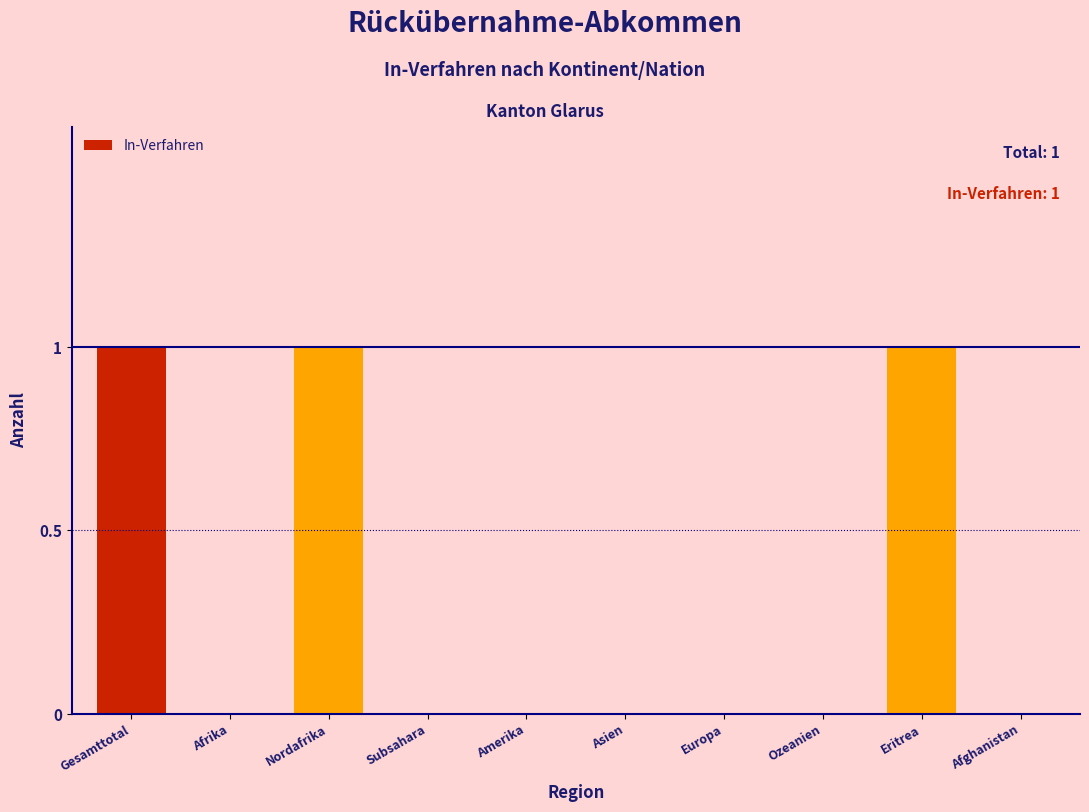

Reading right to left, transcribe all the data shown in this chart.

Afghanistan=0	Eritrea=1	Ozeanien=0	Europa=0	Asien=0	Amerika=0	Subsahara=0	Nordafrika=1	Afrika=0	Gesamttotal=1